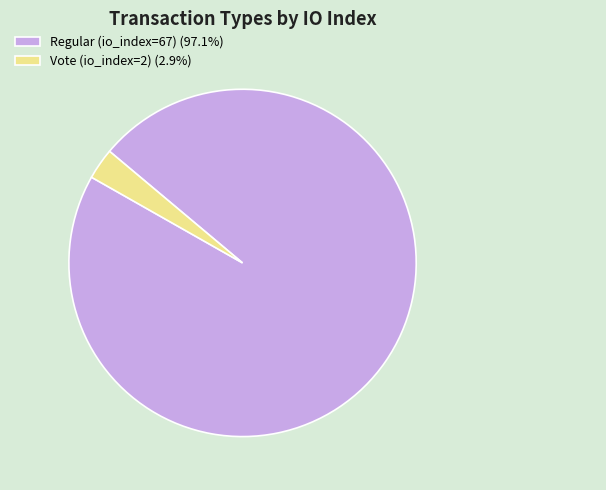

The Vote (io_index=2) slice represents 17% of the pie. True or false?

False